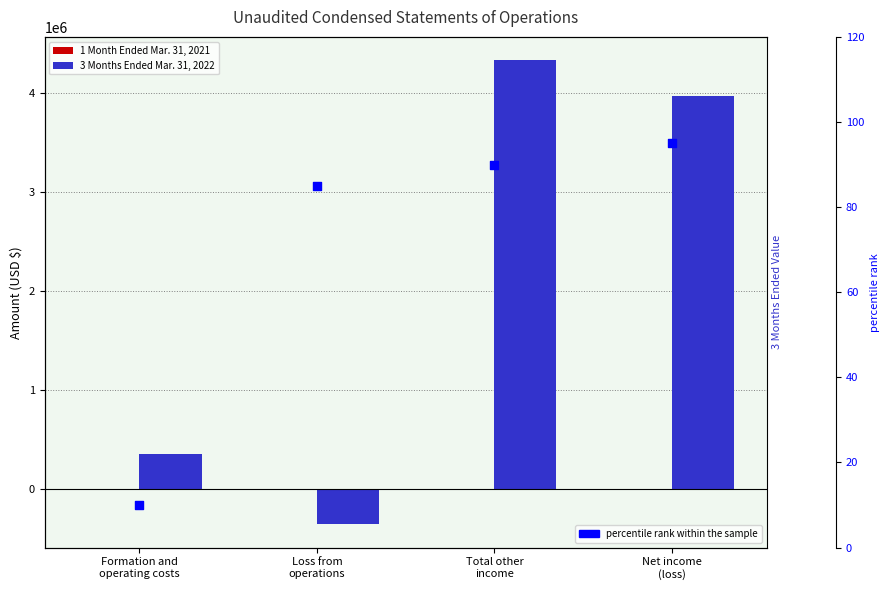

What are all the series names shown in the legend?

1 Month Ended Mar. 31, 2021, 3 Months Ended Mar. 31, 2022, percentile rank within the sample